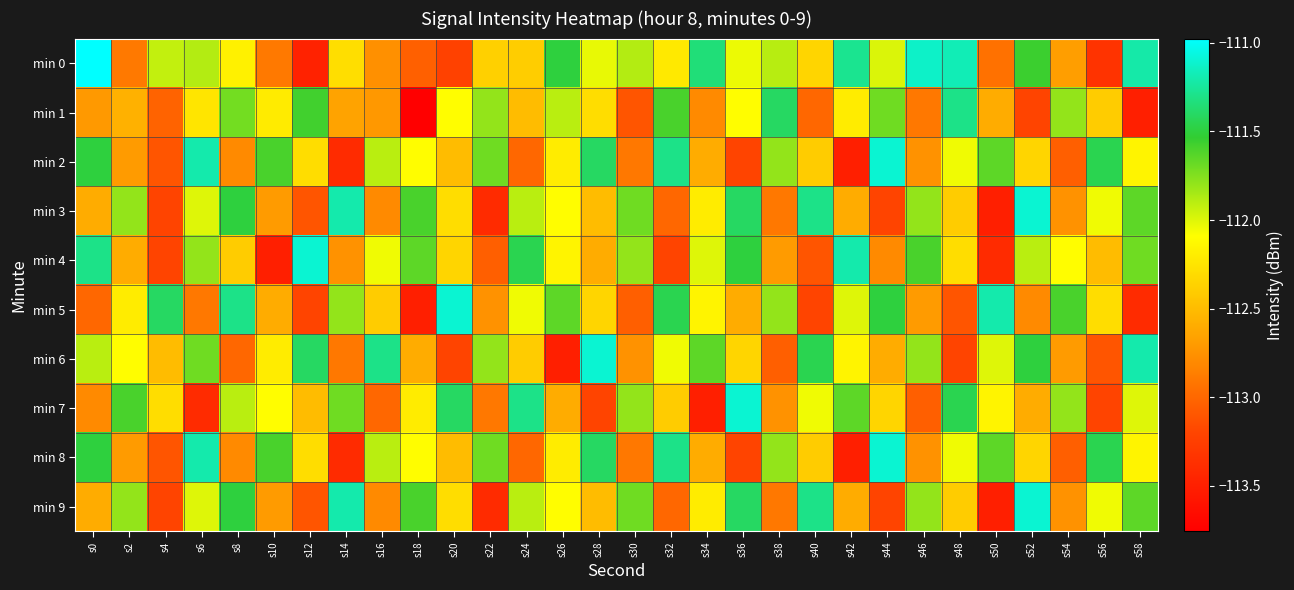

At which category is the sum across all series the highest?

s6